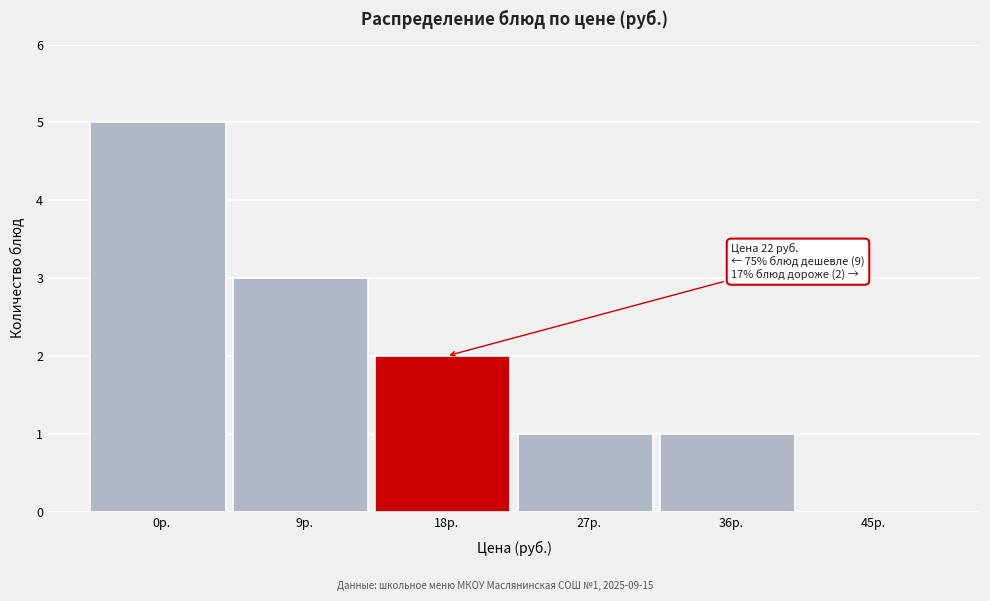

Reading left to right, transcribe all the data shown in this chart.

0р.=5	9р.=3	18р.=2	27р.=1	36р.=1	45р.=0